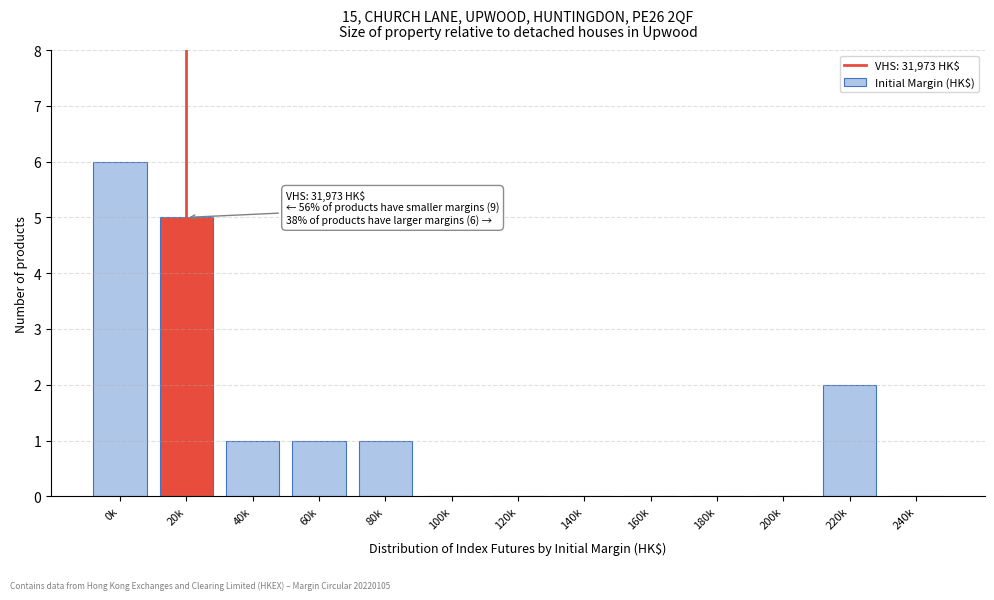

Reading left to right, extract all data points from this chart.

0k=6	20k=5	40k=1	60k=1	80k=1	100k=0	120k=0	140k=0	160k=0	180k=0	200k=0	220k=2	240k=0